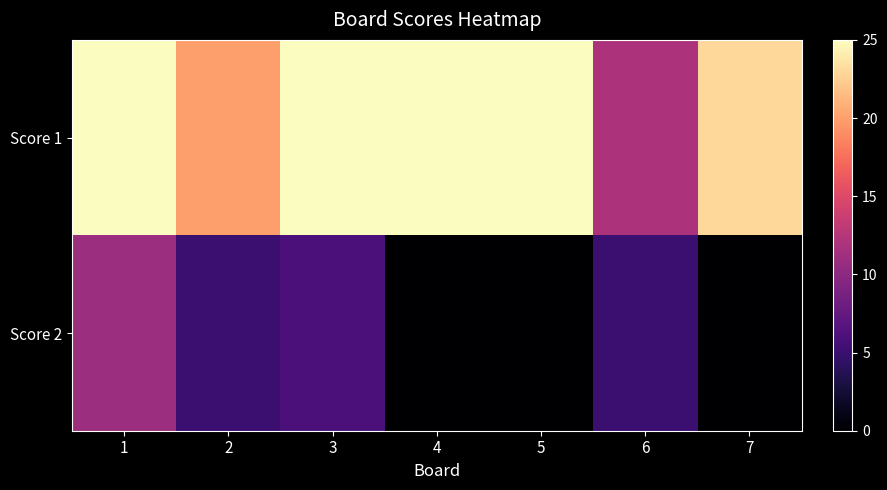

At how many categories does at least one series exceed 3?

7